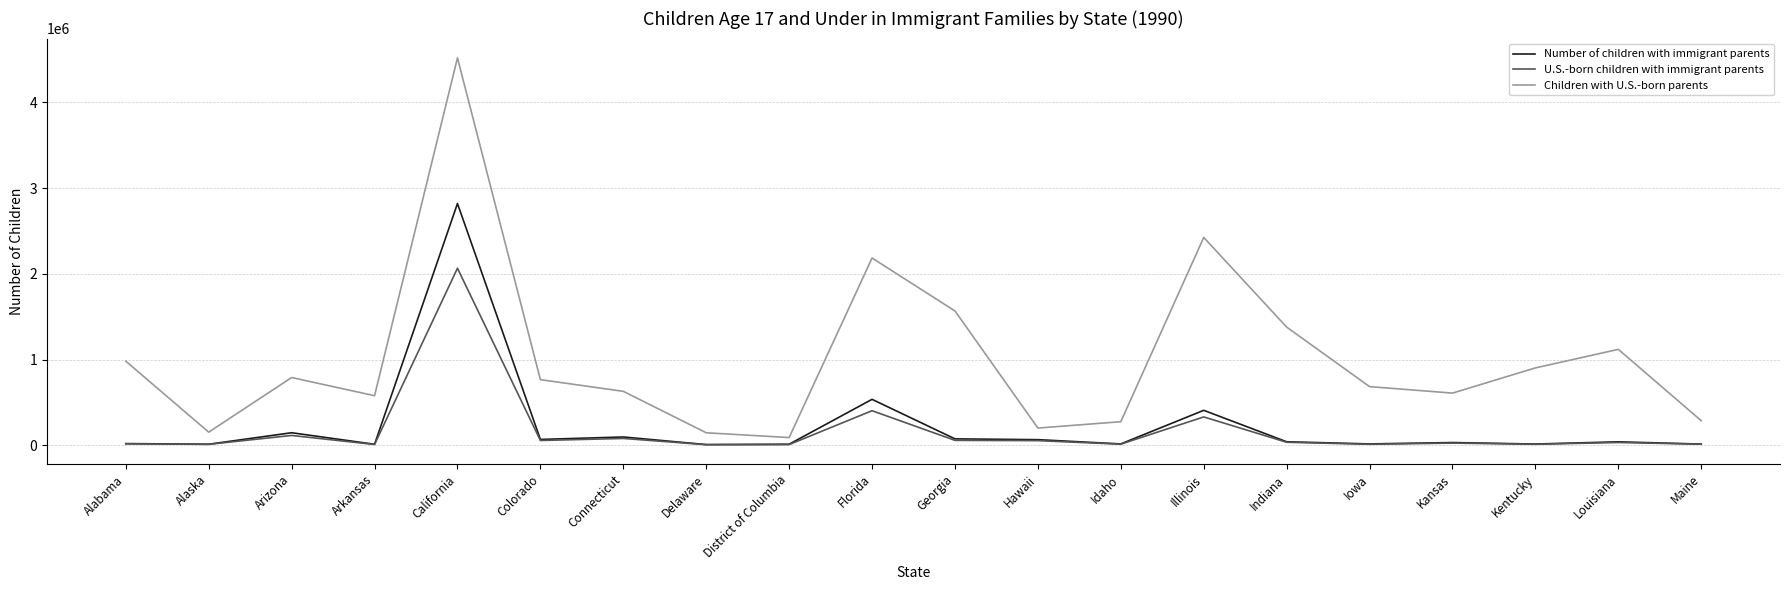

At which label does Children with U.S.-born parents first exceed 766308?

Alabama